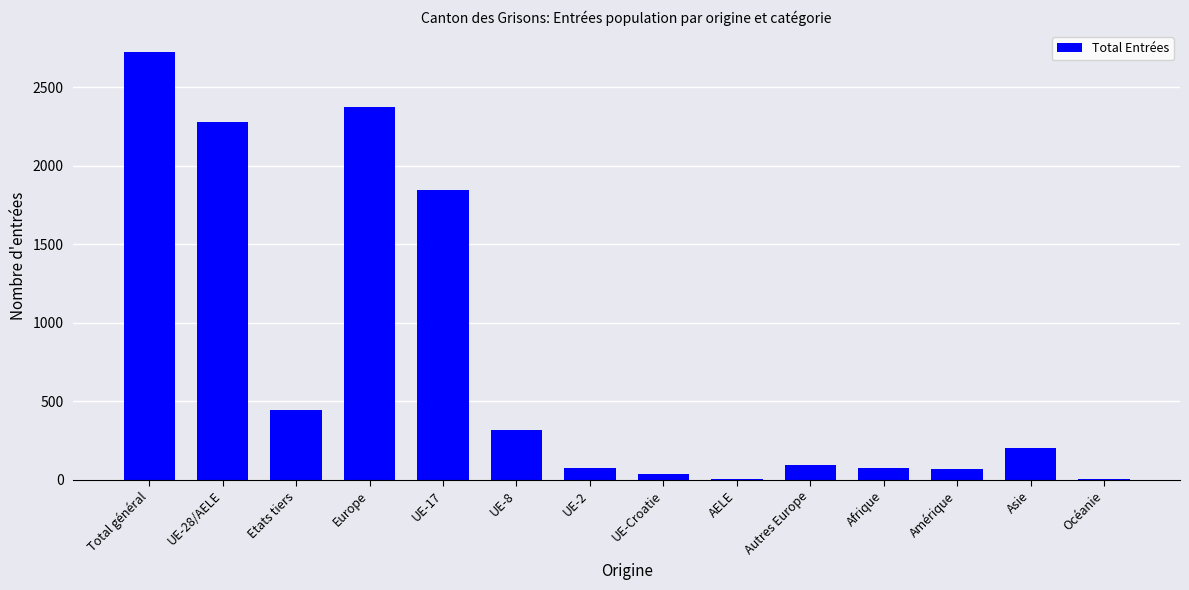

Is it true that the value at UE-28/AELE is 3536?

False